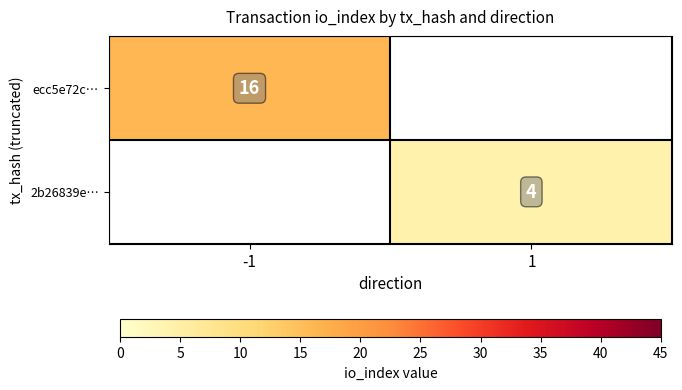

What is the minimum value shown in the chart?

4.0